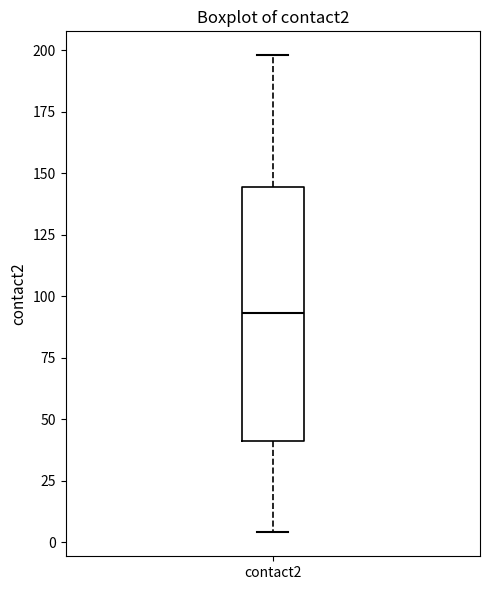

Transcribe this box plot: give where the median line is, the range the box spans, and where the two whiskers end, as read against the y-axis. The values are not printed on the chart, so give them approximately, as read against the axis.

median 95, box 40 to 145, whiskers 5 to 200